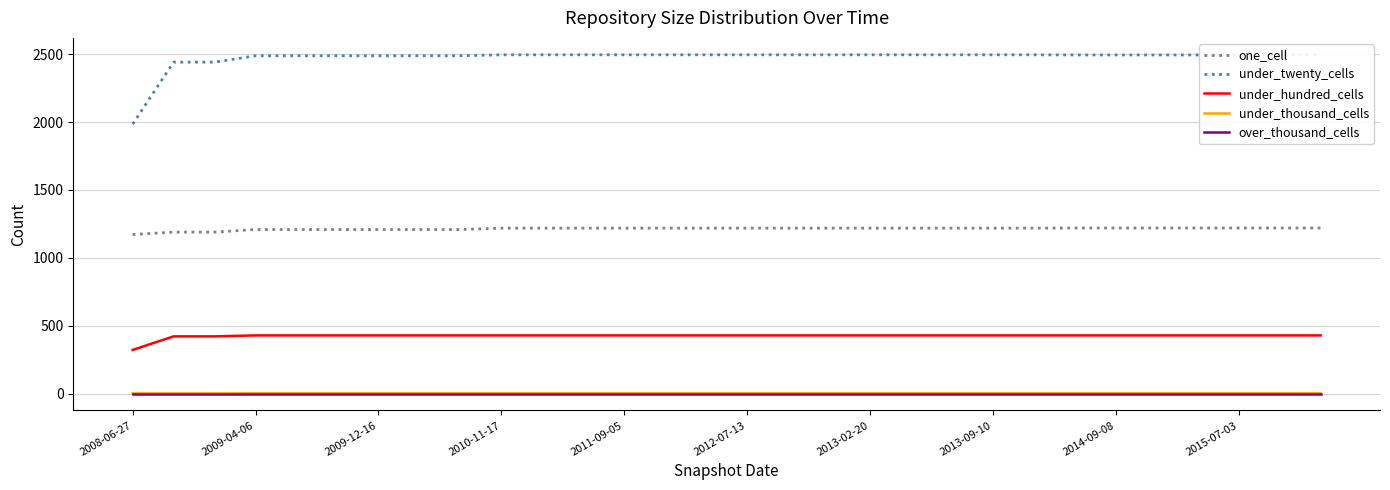

True or false: under_hundred_cells and one_cell cross at least once.

False